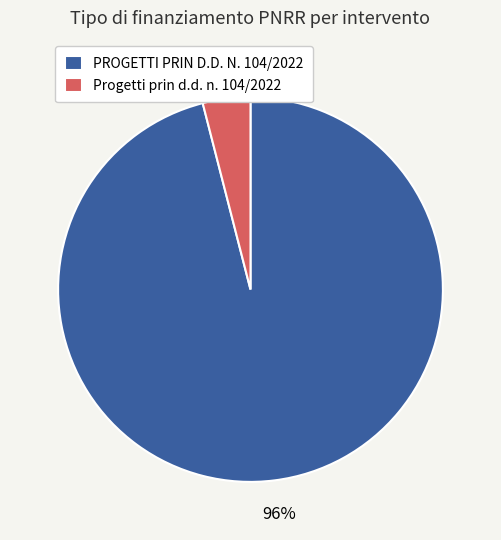

Is the sum of Progetti prin d.d. n. 104/2022 and PROGETTI PRIN D.D. N. 104/2022 greater than half?

Yes